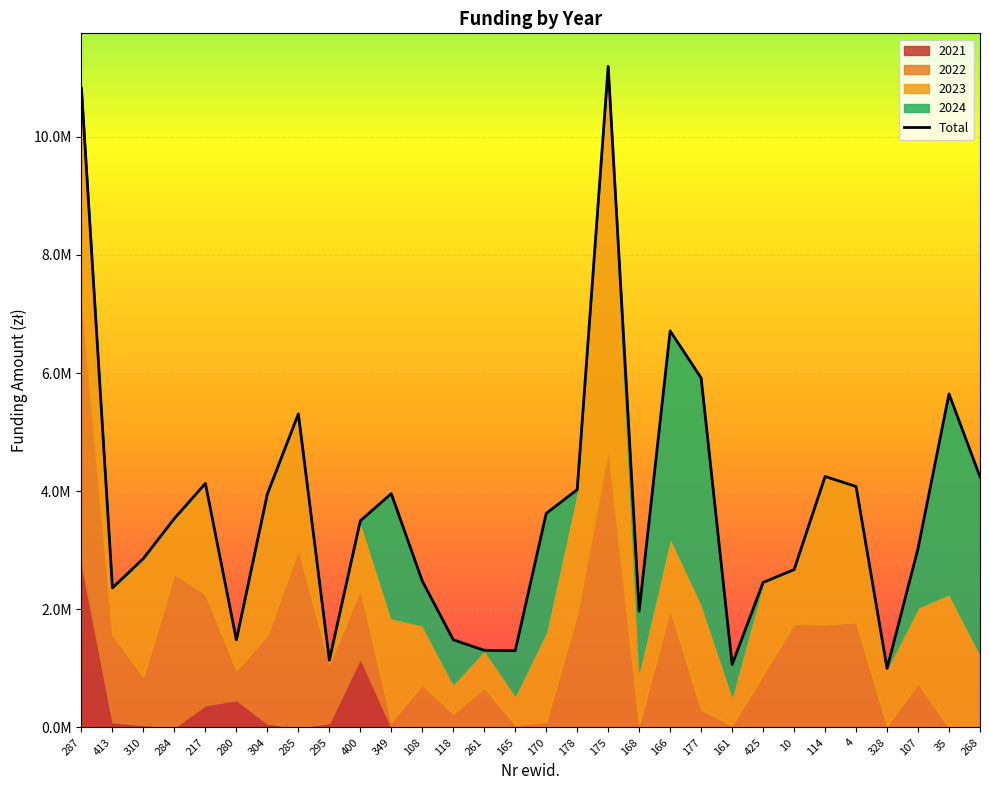

List the labels in order of value, largest first.

175, 287, 166, 177, 35, 285, 114, 268, 217, 4, 178, 349, 304, 170, 284, 400, 107, 310, 10, 108, 425, 413, 168, 118, 280, 261, 165, 295, 161, 328